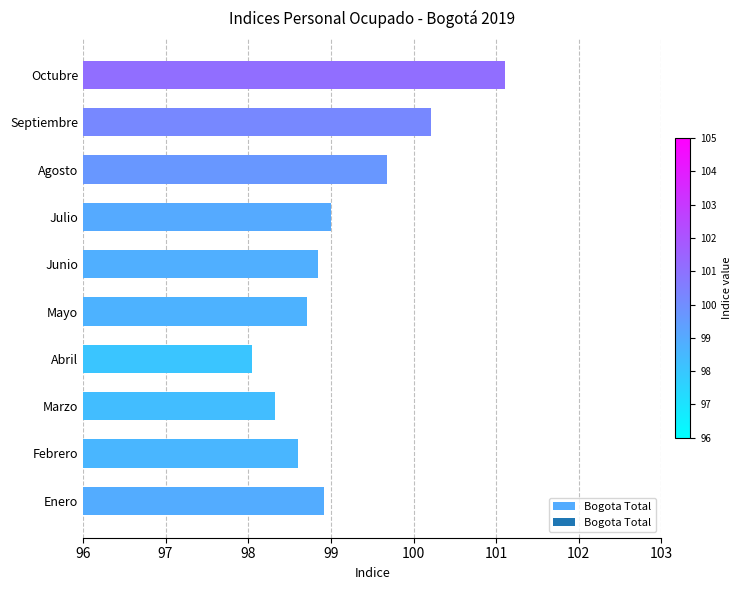

How many bars are there in total?

10